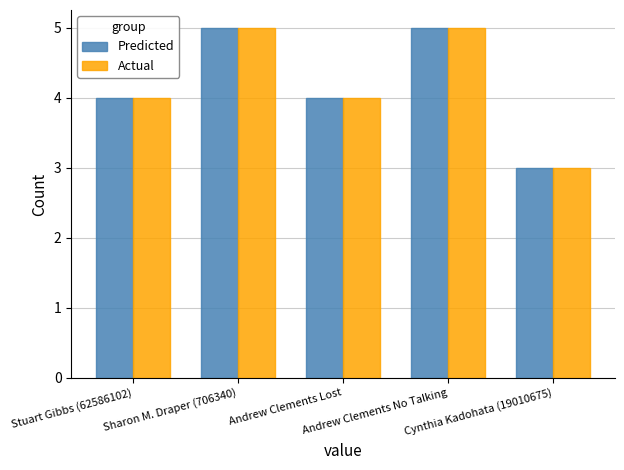

How many Actual values are between 4 and 5?

4